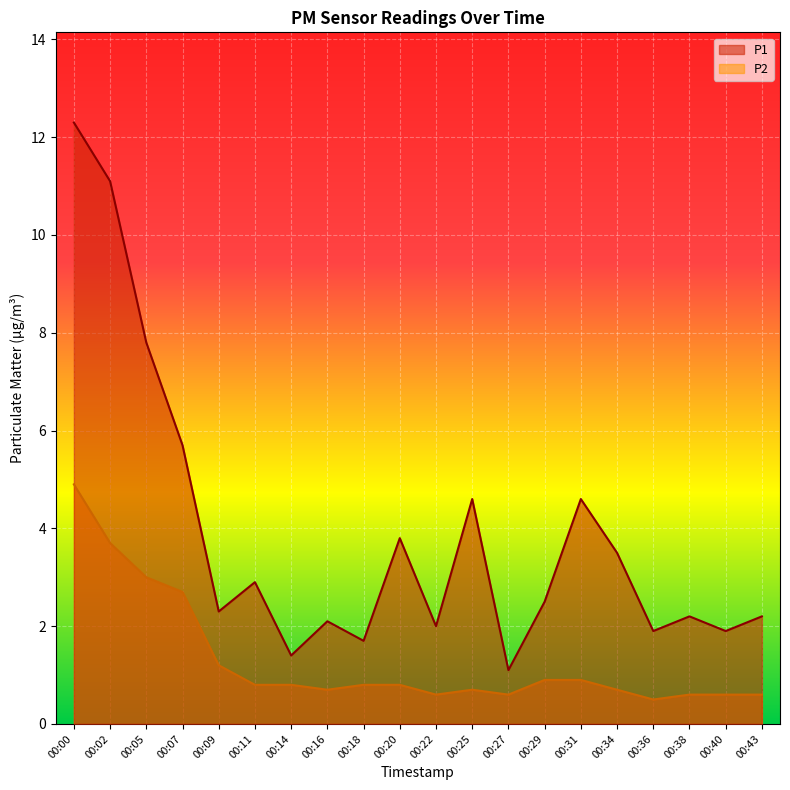

What are all the series names shown in the legend?

P1, P2